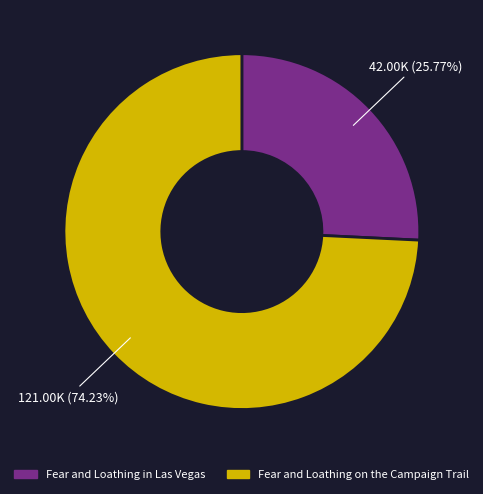

Does Fear and Loathing on the Campaign Trail account for over 50% of the chart?

Yes